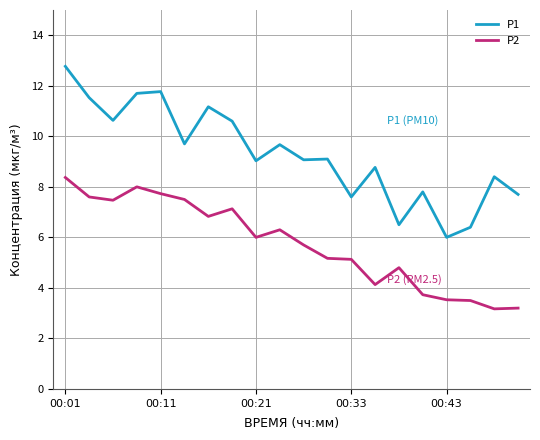

True or false: P2 and P1 intersect in this chart.

False